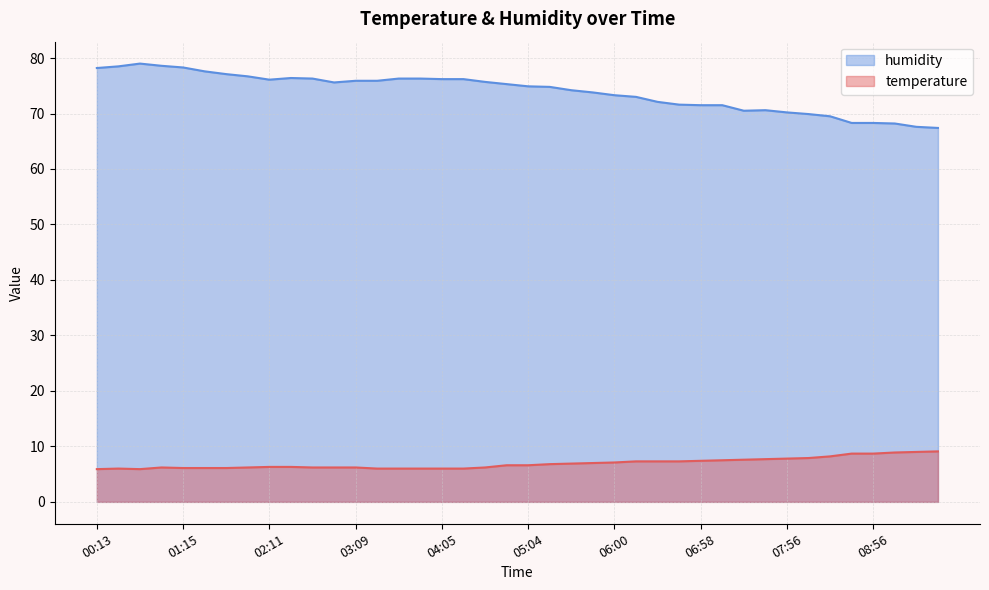

How many categories are shown in the chart?

40